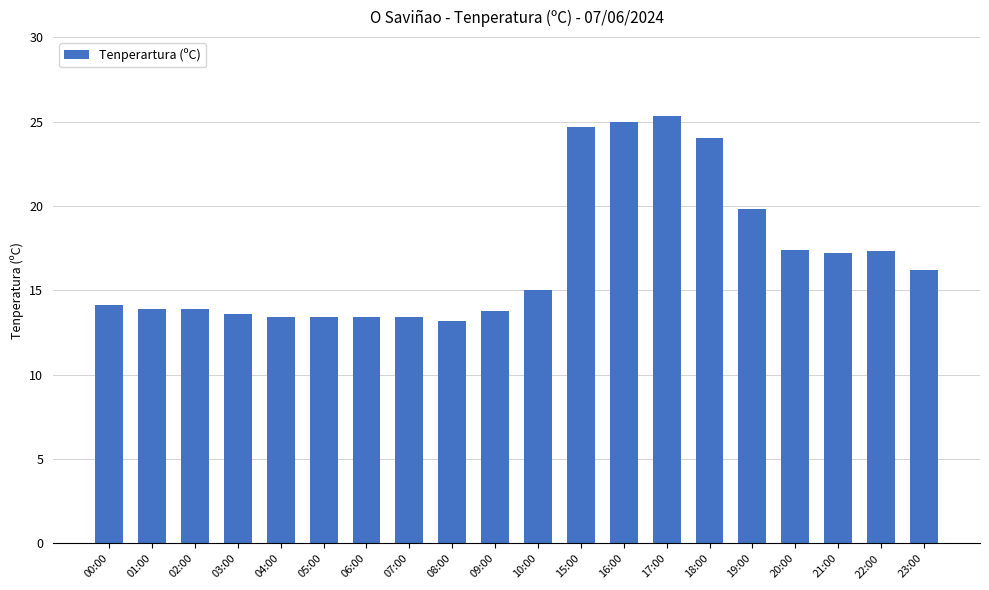

What is the value of the 11th bar from the left?

15.0